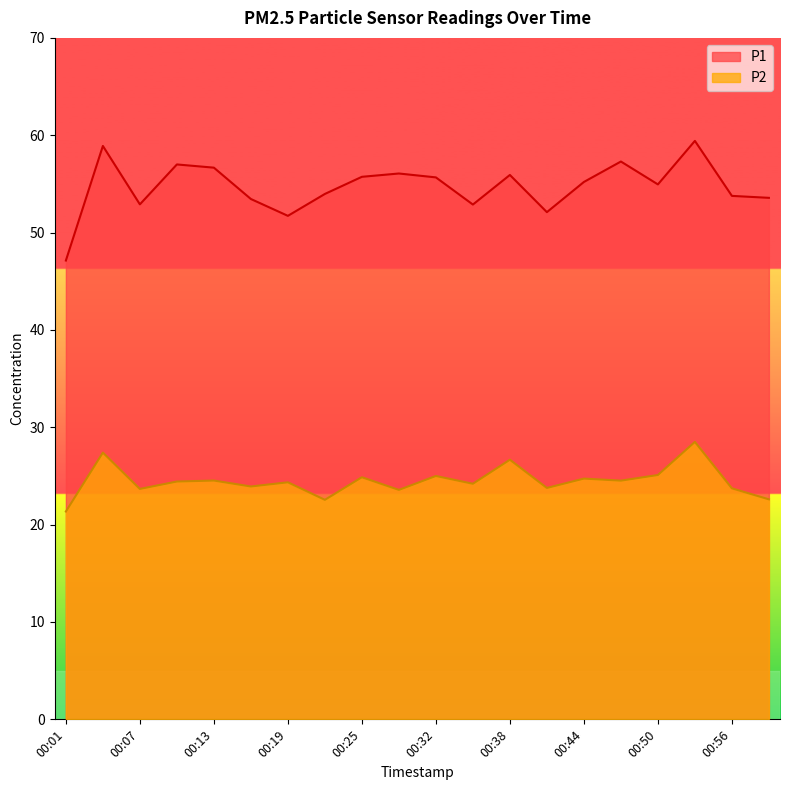

How many data points in P2 are less than 24?

8